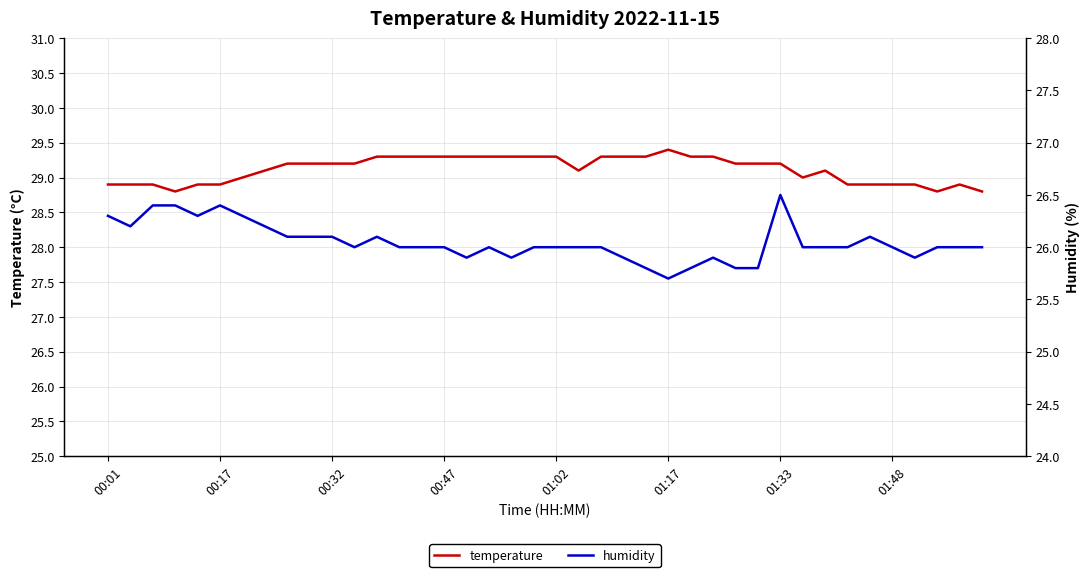

Does the chart display data point markers on the line(s)?

No